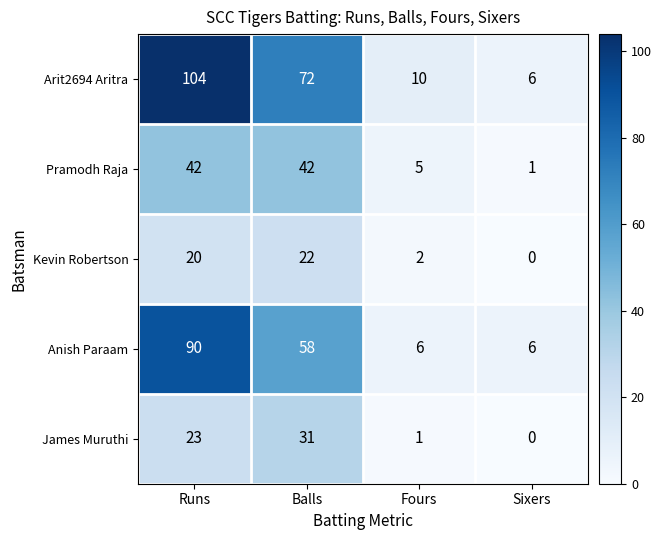

Where is Arit2694 Aritra nearest to the value 55?

Balls